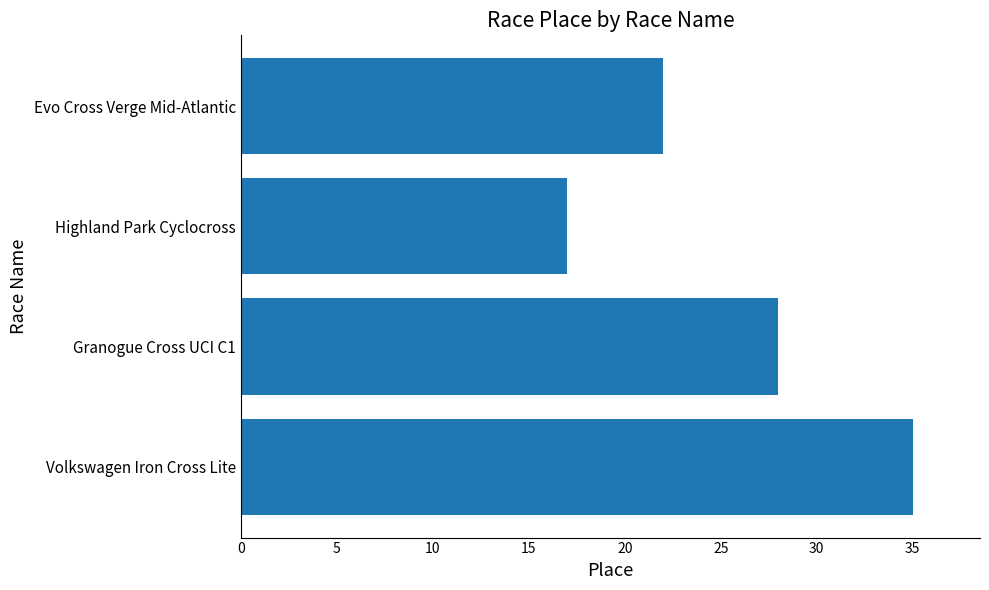

The value at Granogue Cross UCI C1 is 42. True or false?

False